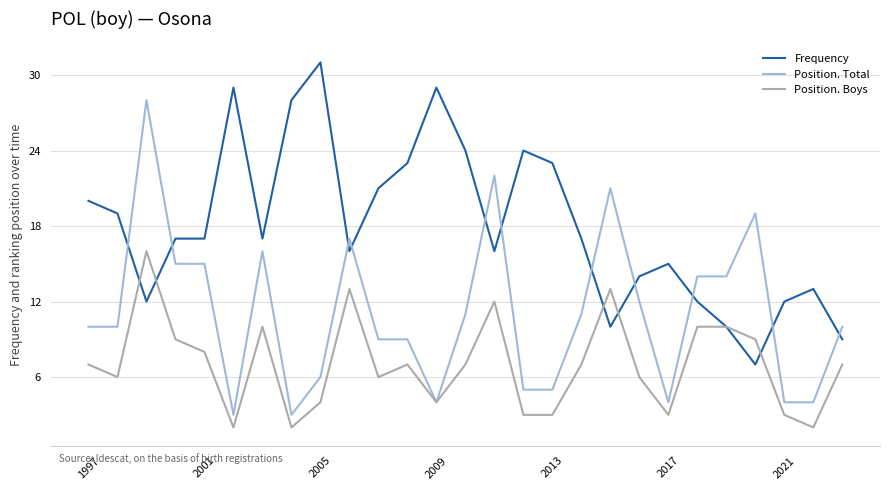

What is the average value of the Position. Boys series?

7